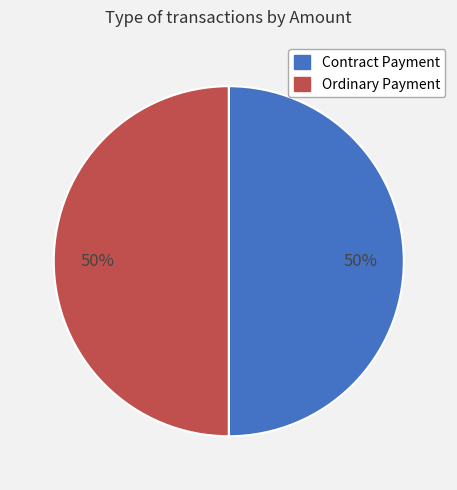

To the nearest percent, what is the average slice percentage?

50%